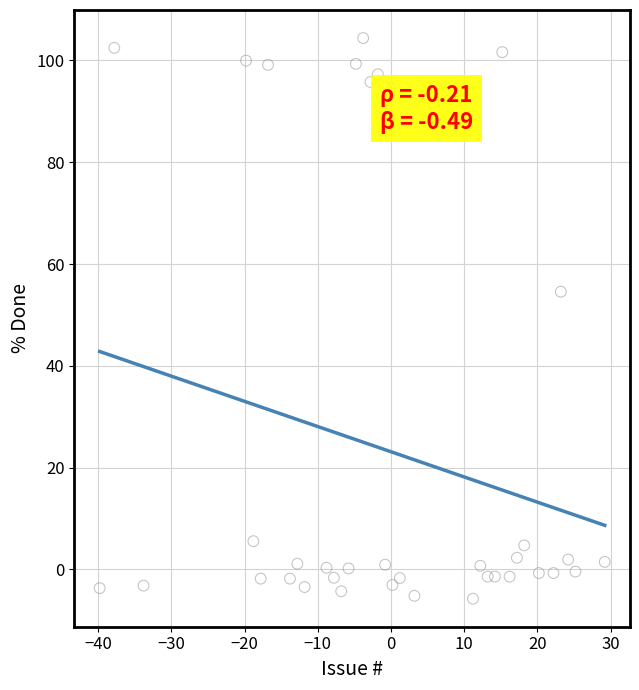

What Y value in the scatter plot is closest to 49?

54.6